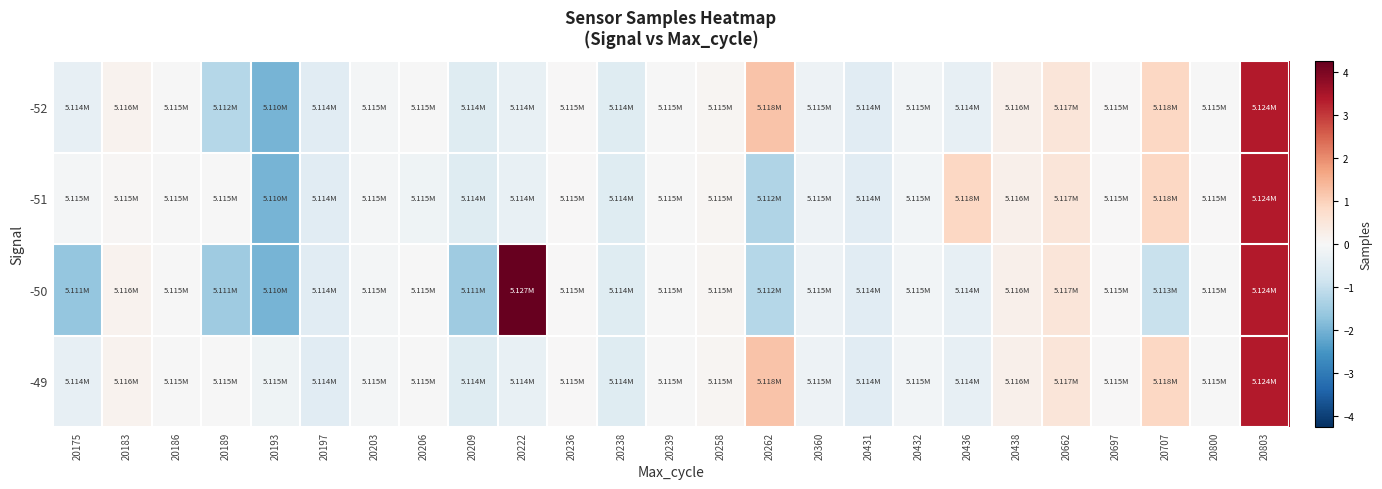

Which category has the highest value across all series?

20222